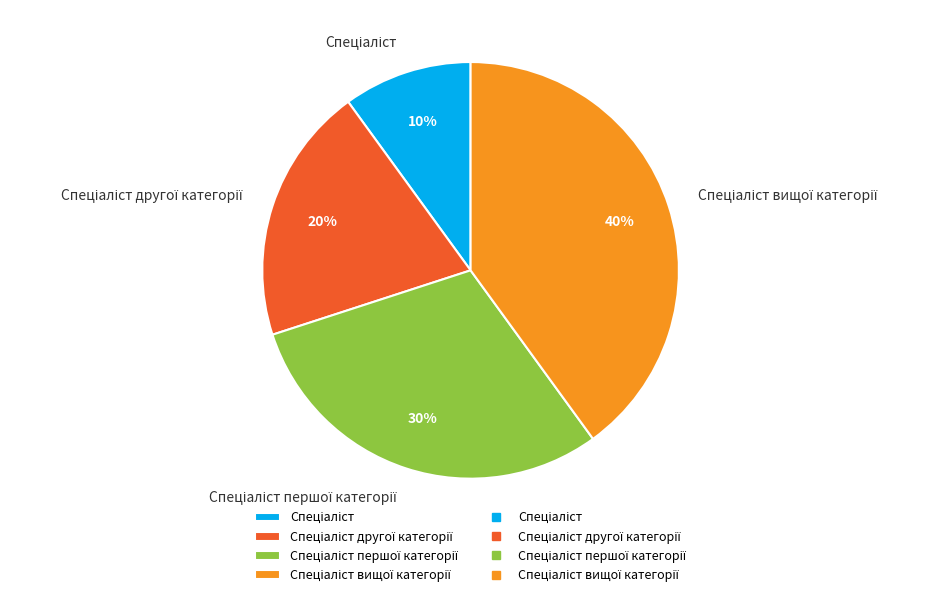

To the nearest percent, what is the average slice percentage?

25%